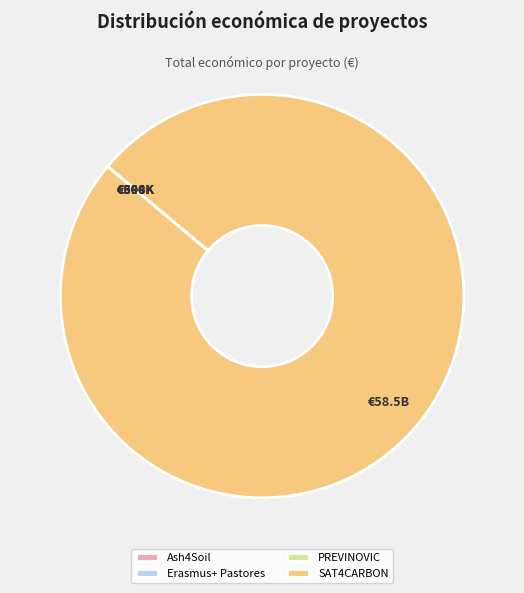

What is the majority slice?

SAT4CARBON